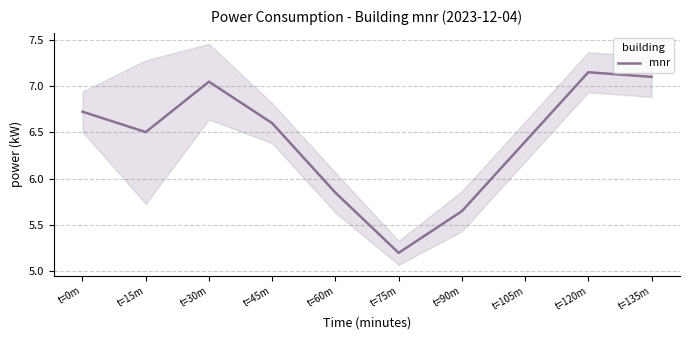

What is the change in value from t=30m to t=75m?

-1.8